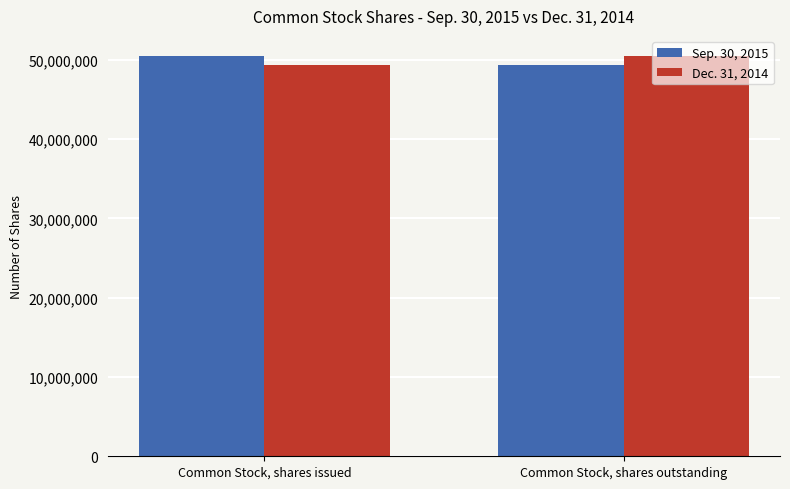

Reading left to right, transcribe all the data shown in this chart.

Sep. 30, 2015: Common Stock, shares issued=50498973	Common Stock, shares outstanding=49322000
Dec. 31, 2014: Common Stock, shares issued=49322000	Common Stock, shares outstanding=50498973